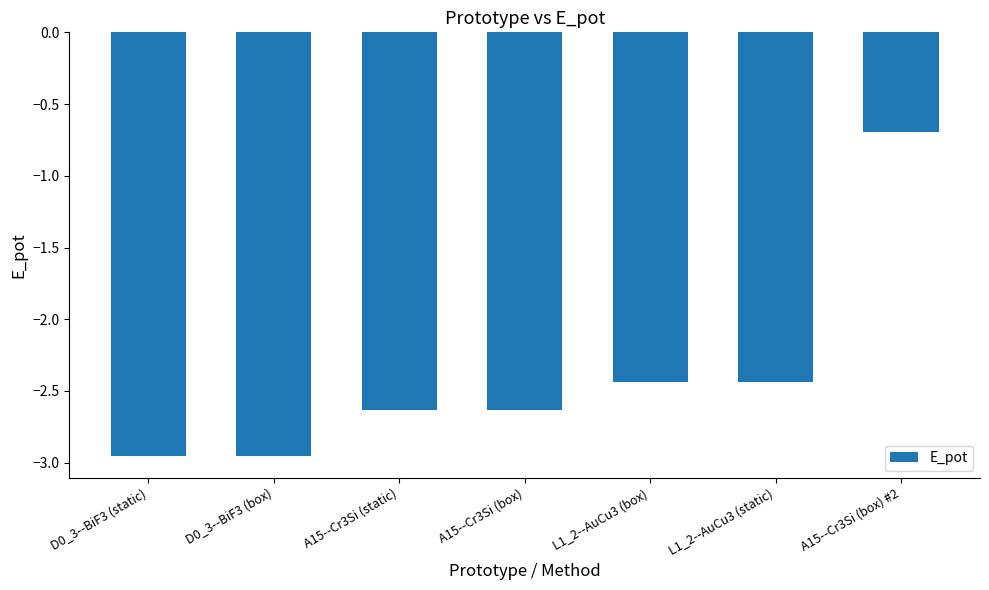

The chart shows a value of -0.7 at A15--Cr3Si (box) #2. True or false?

True